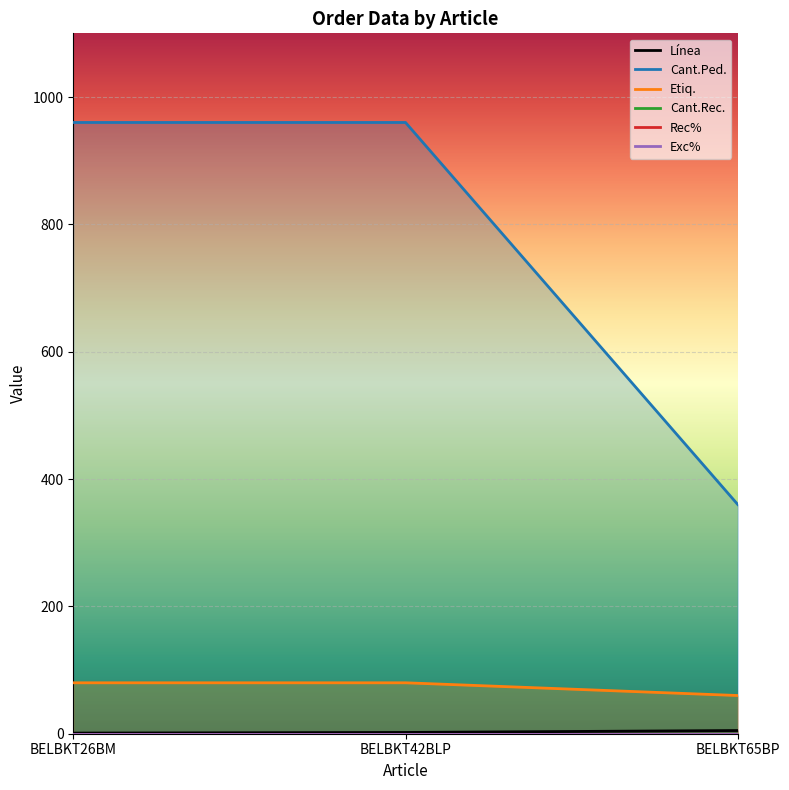

How many series are shown in this chart?

6